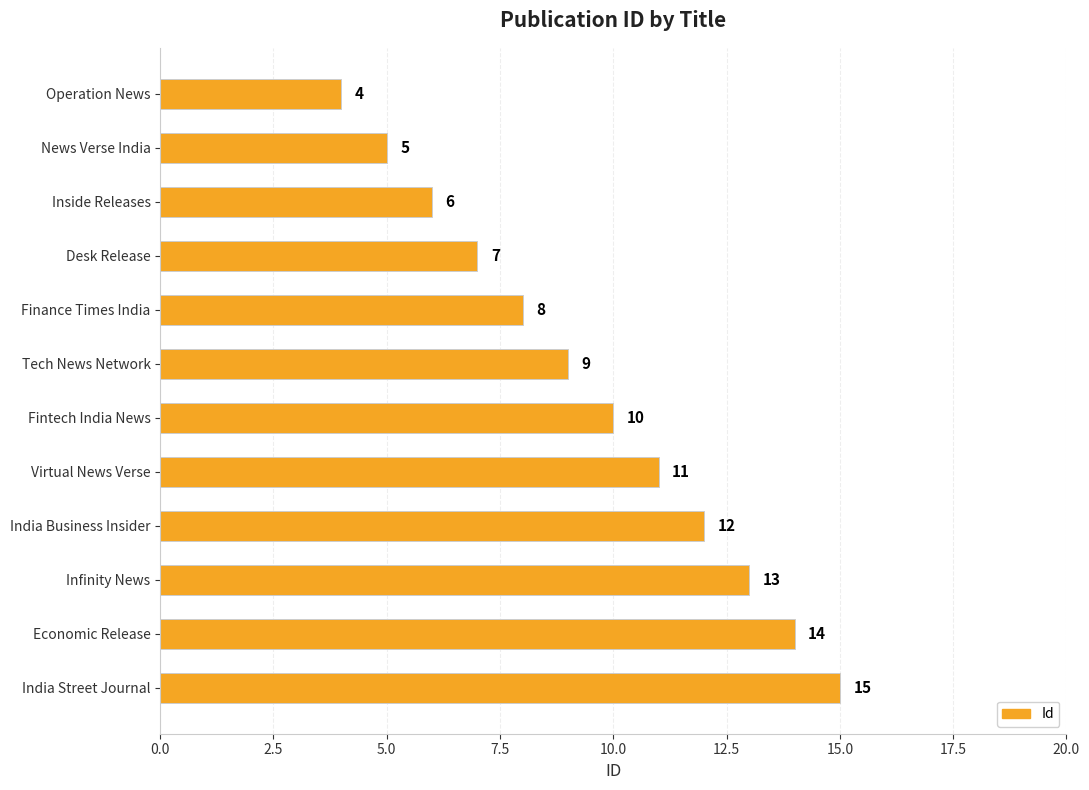

What is the minimum value shown in the chart?

4